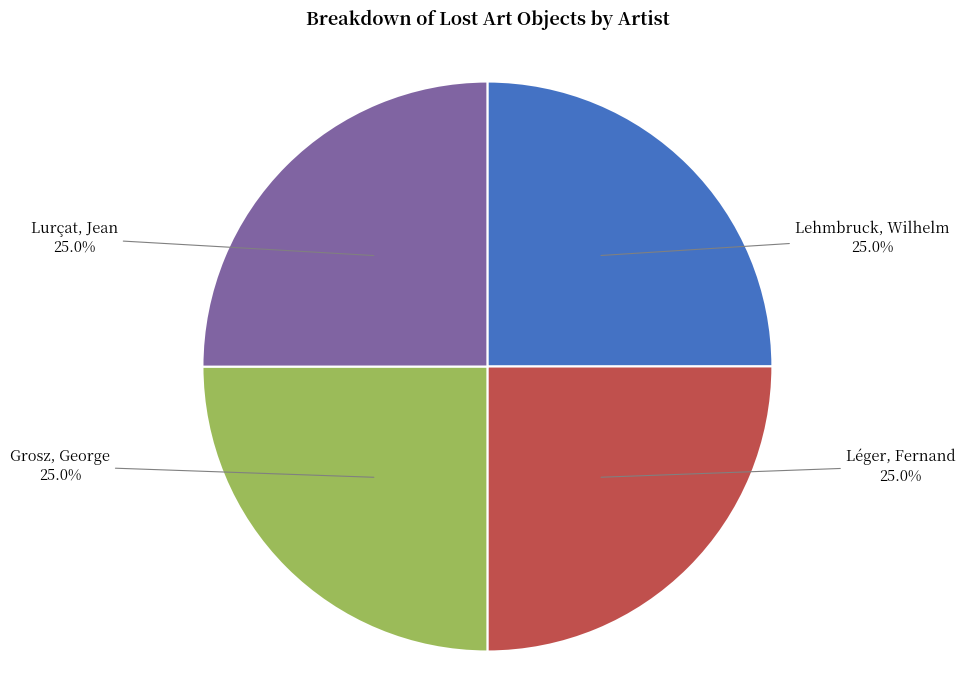

Is there any slice that represents more than half of the pie?

No